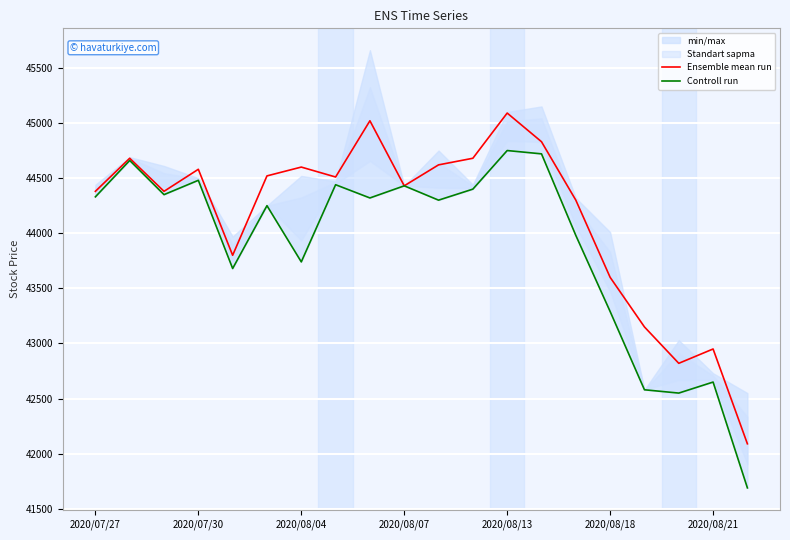

What is the lowest value of the Ensemble mean run series?

42090